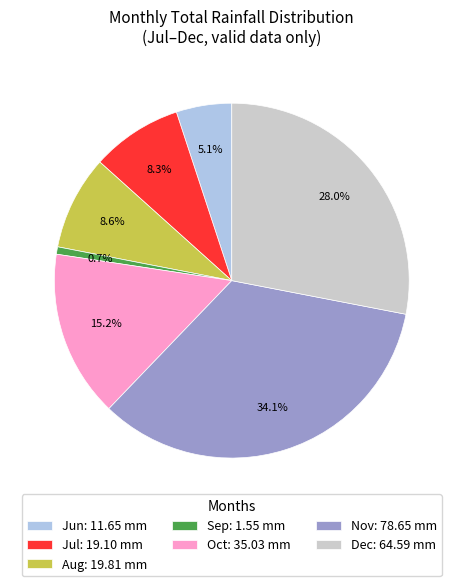

How many segments does this pie chart have?

7